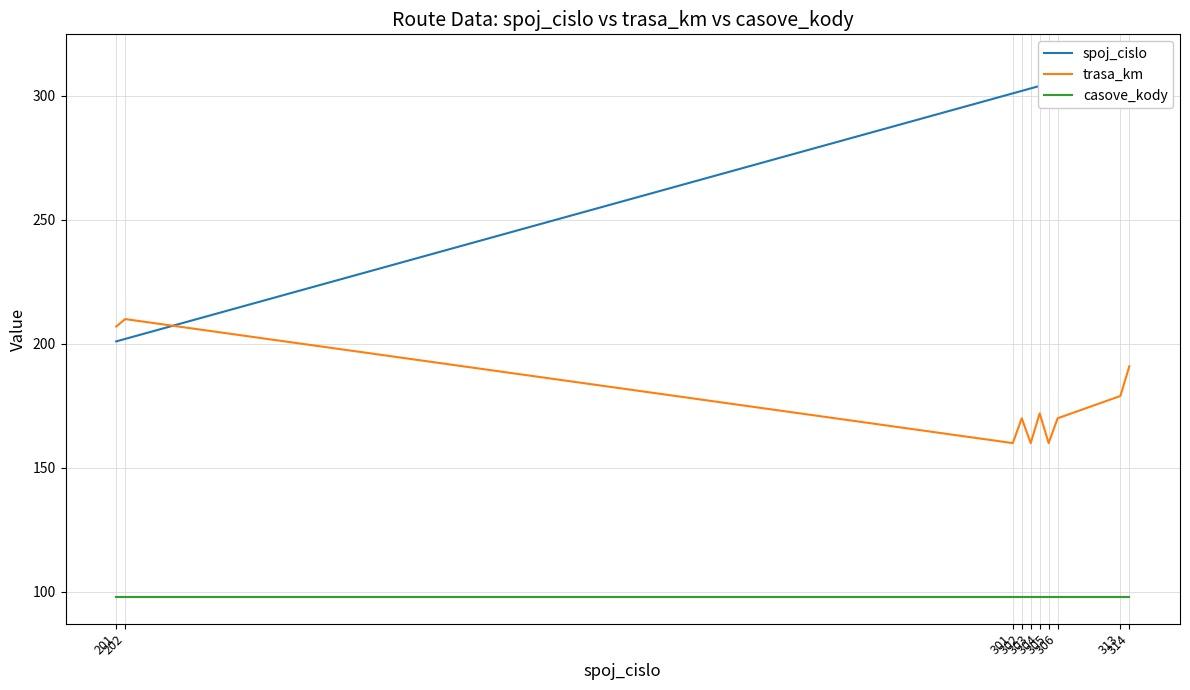

At which category is the sum across all series the highest?

314